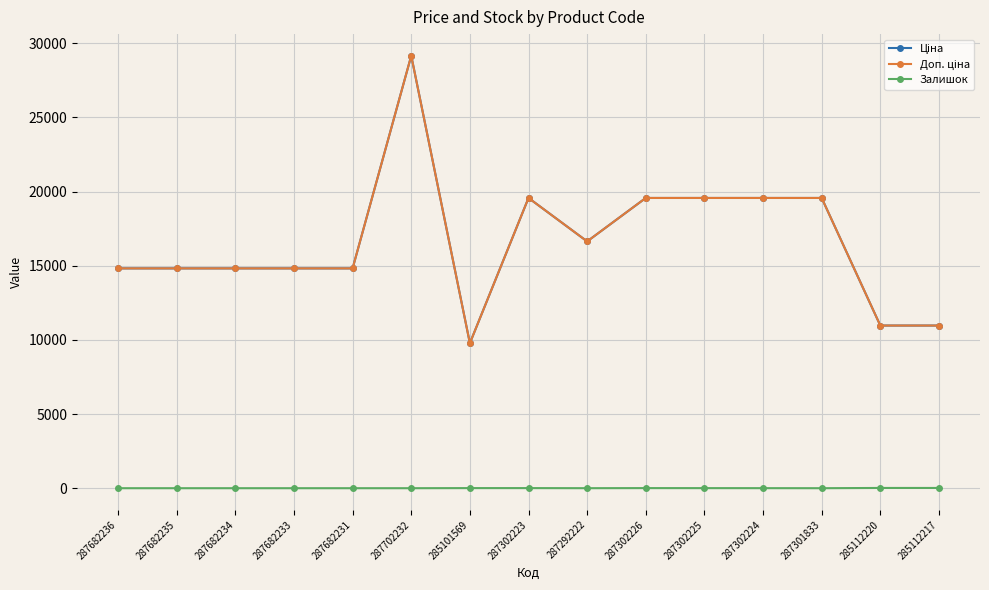

List the series in order of their peak value, highest first.

Ціна, Доп. ціна, Залишок